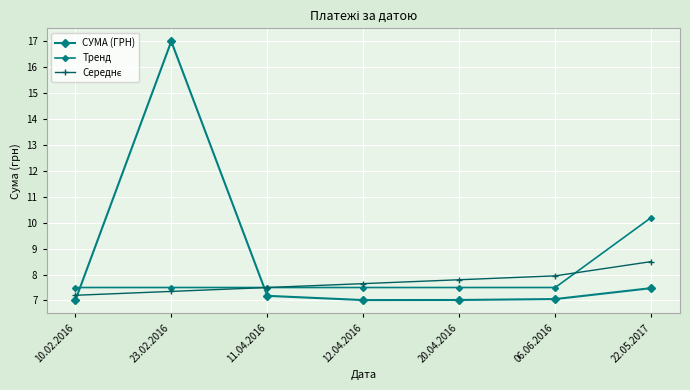

What is the greatest value displayed?

17.0